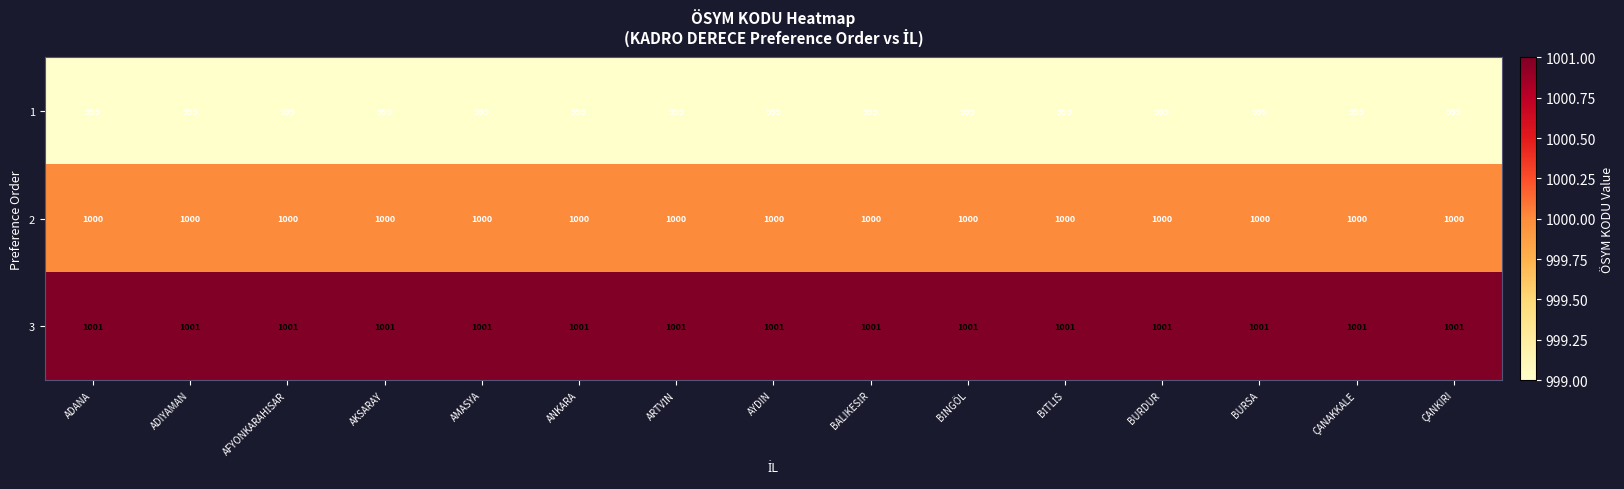

What is the difference between the highest and lowest values at AMASYA?

2